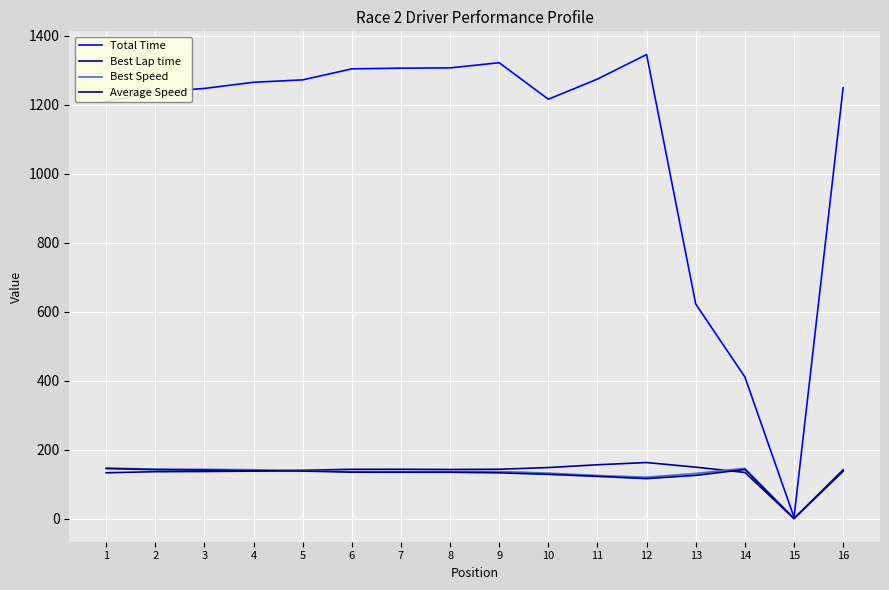

Read the Best Lap time value at 10.

147.8